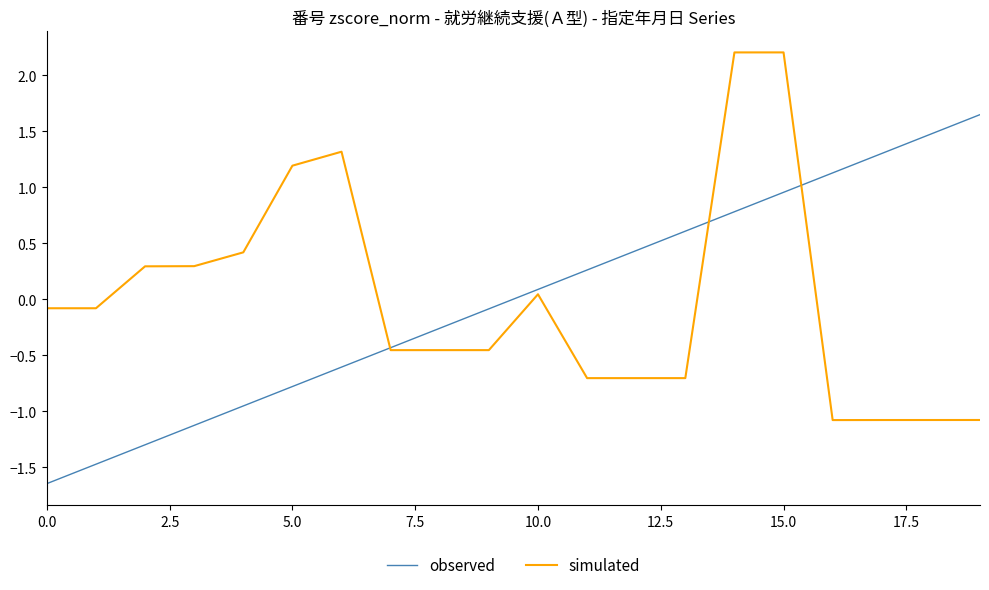

Does the chart have visible grid lines?

No